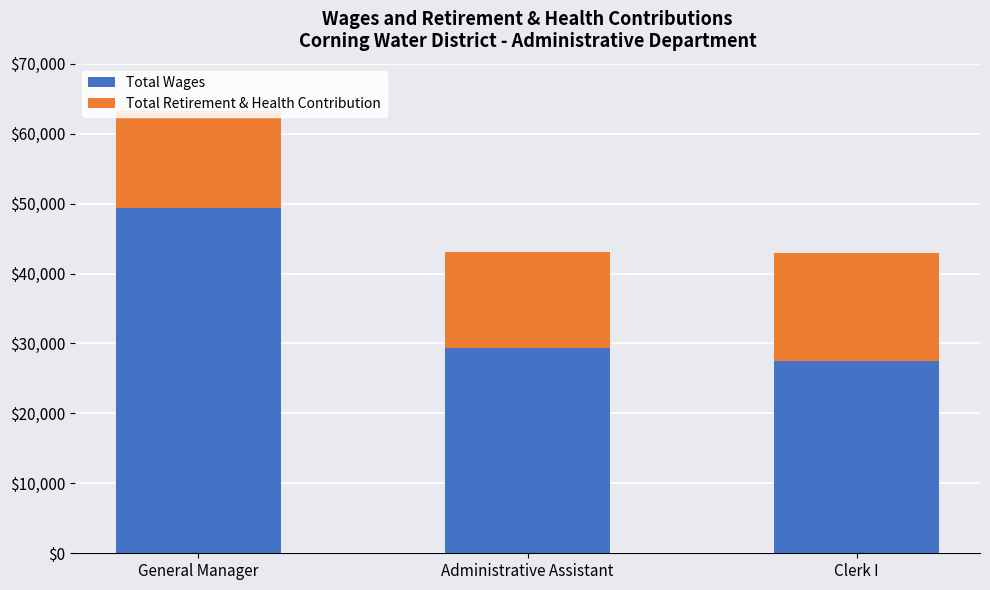

The Total Wages series shows 10900 at Clerk I. True or false?

False